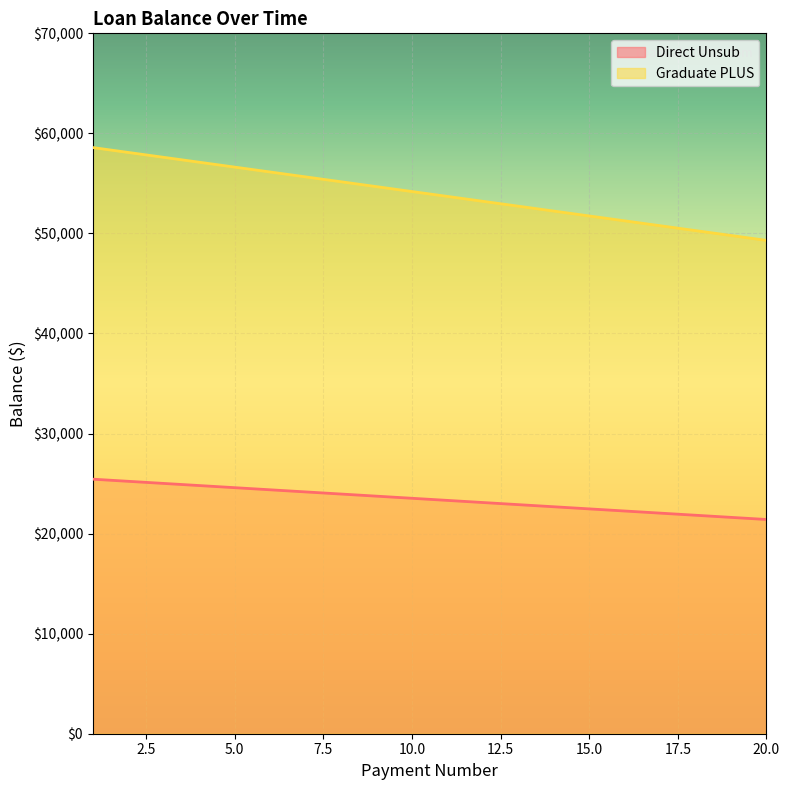

Between 15.0 and 20.0, which series saw the biggest shift?

Graduate PLUS